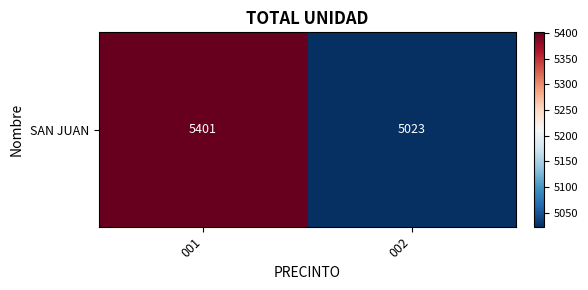

List the labels in order of value, smallest first.

002, 001